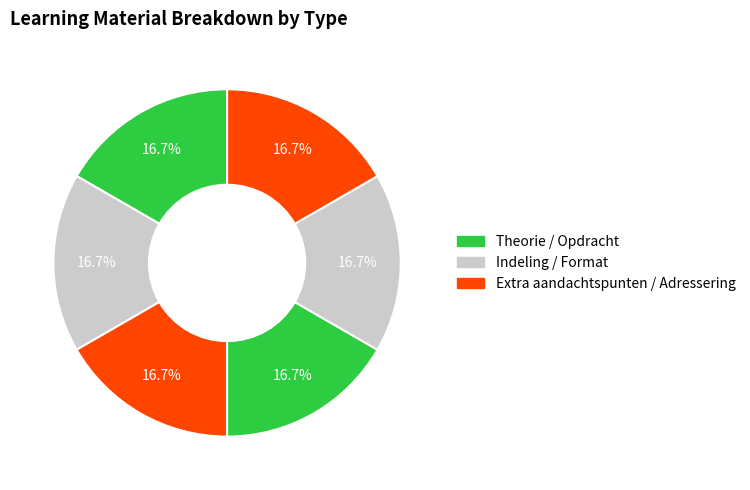

How many segments does this pie chart have?

6